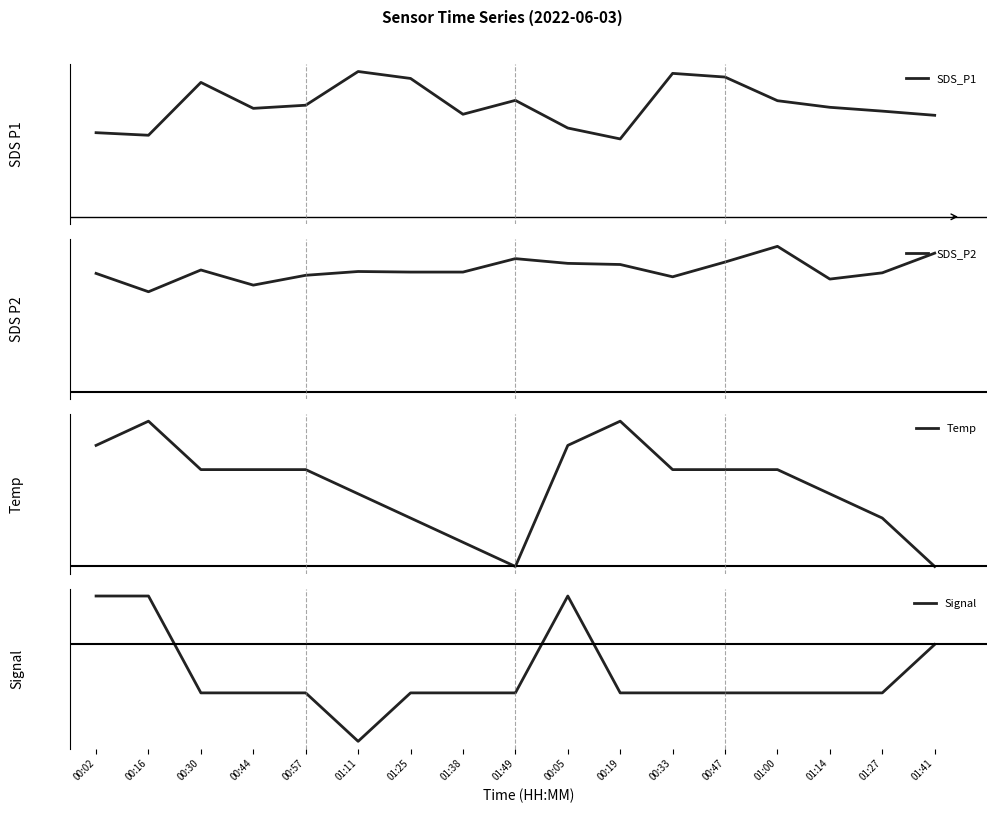

What is the label of the 14th point from the right?

00:44